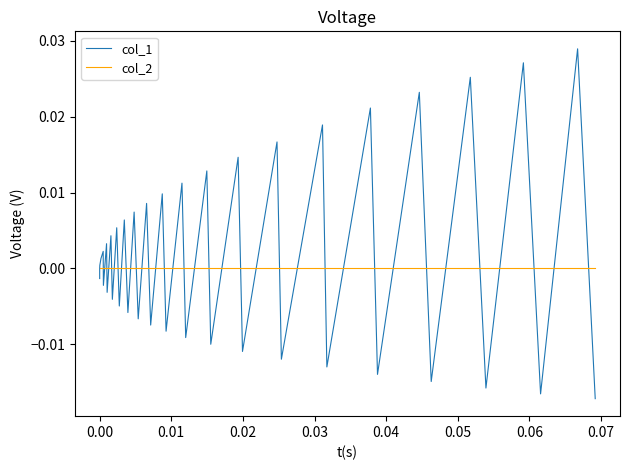

Does the chart have visible grid lines?

No